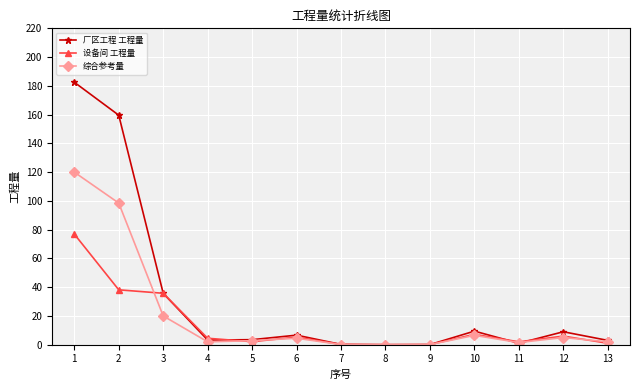

What is the highest value of the 设备间 工程量 series?

76.9